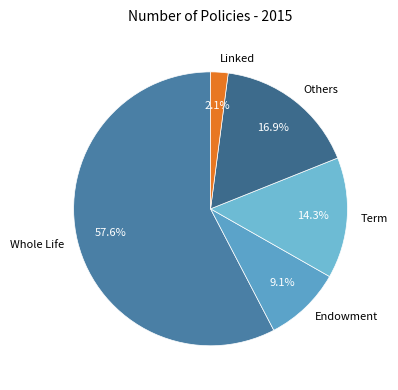

What percentage is the Others slice, to the nearest percent?

17%